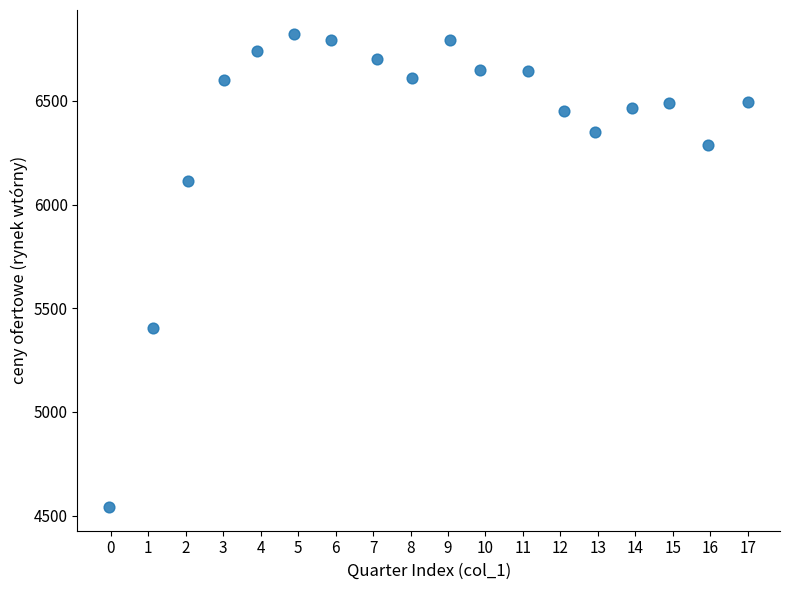

What is the range of Y values (max minus min)?

2283